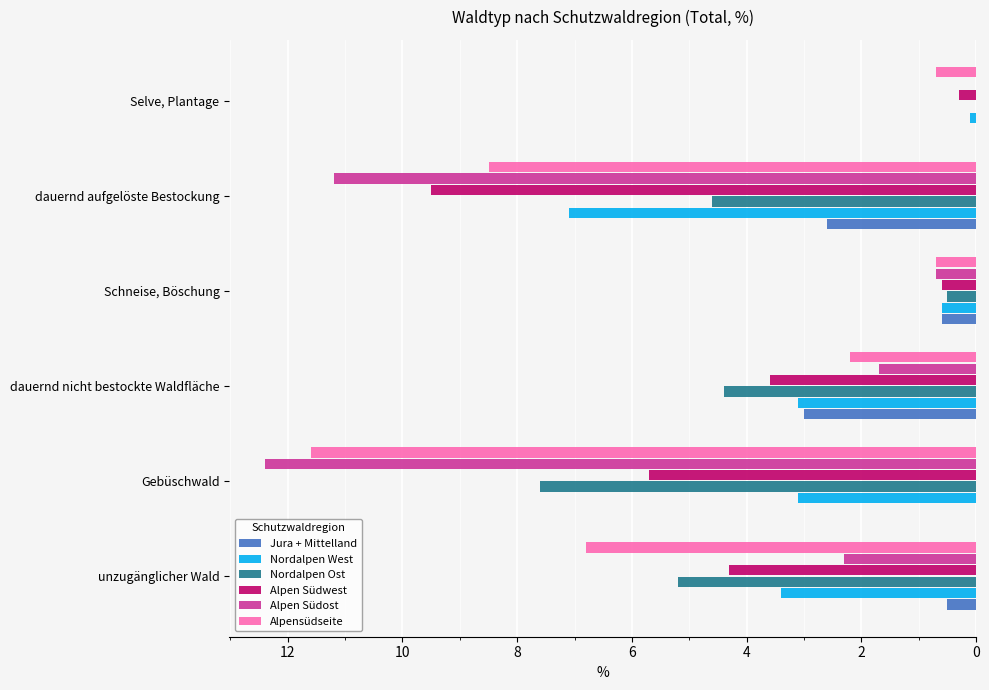

What are all the series names shown in the legend?

Jura + Mittelland, Nordalpen West, Nordalpen Ost, Alpen Südwest, Alpen Südost, Alpensüdseite